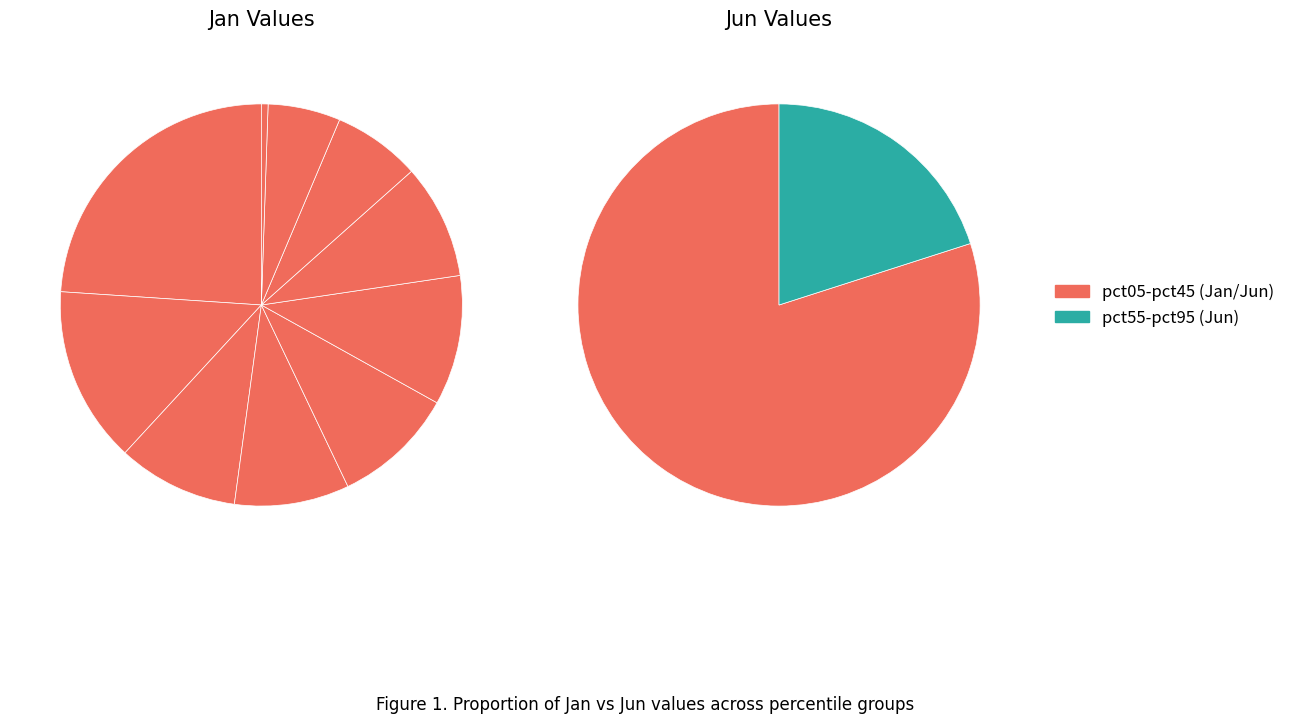

Is it true that 5 is 4% of the pie?

True